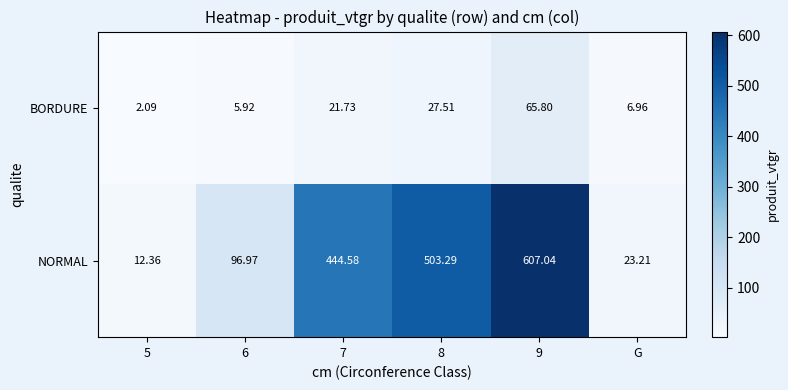

At 8, list the series in order from largest to smallest.

NORMAL, BORDURE